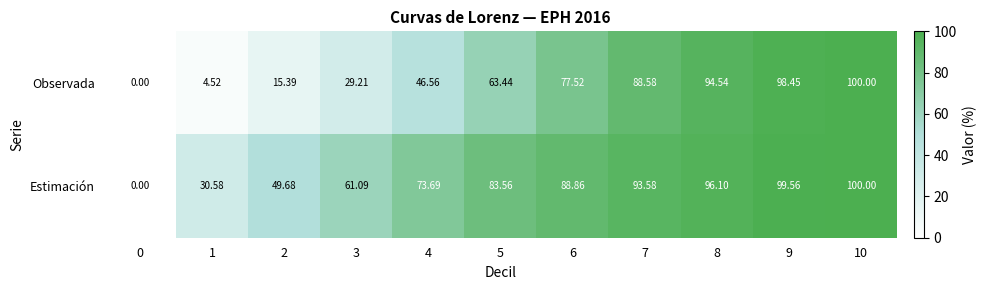

Rank the series at 9 from lowest to highest value.

Observada, Estimación